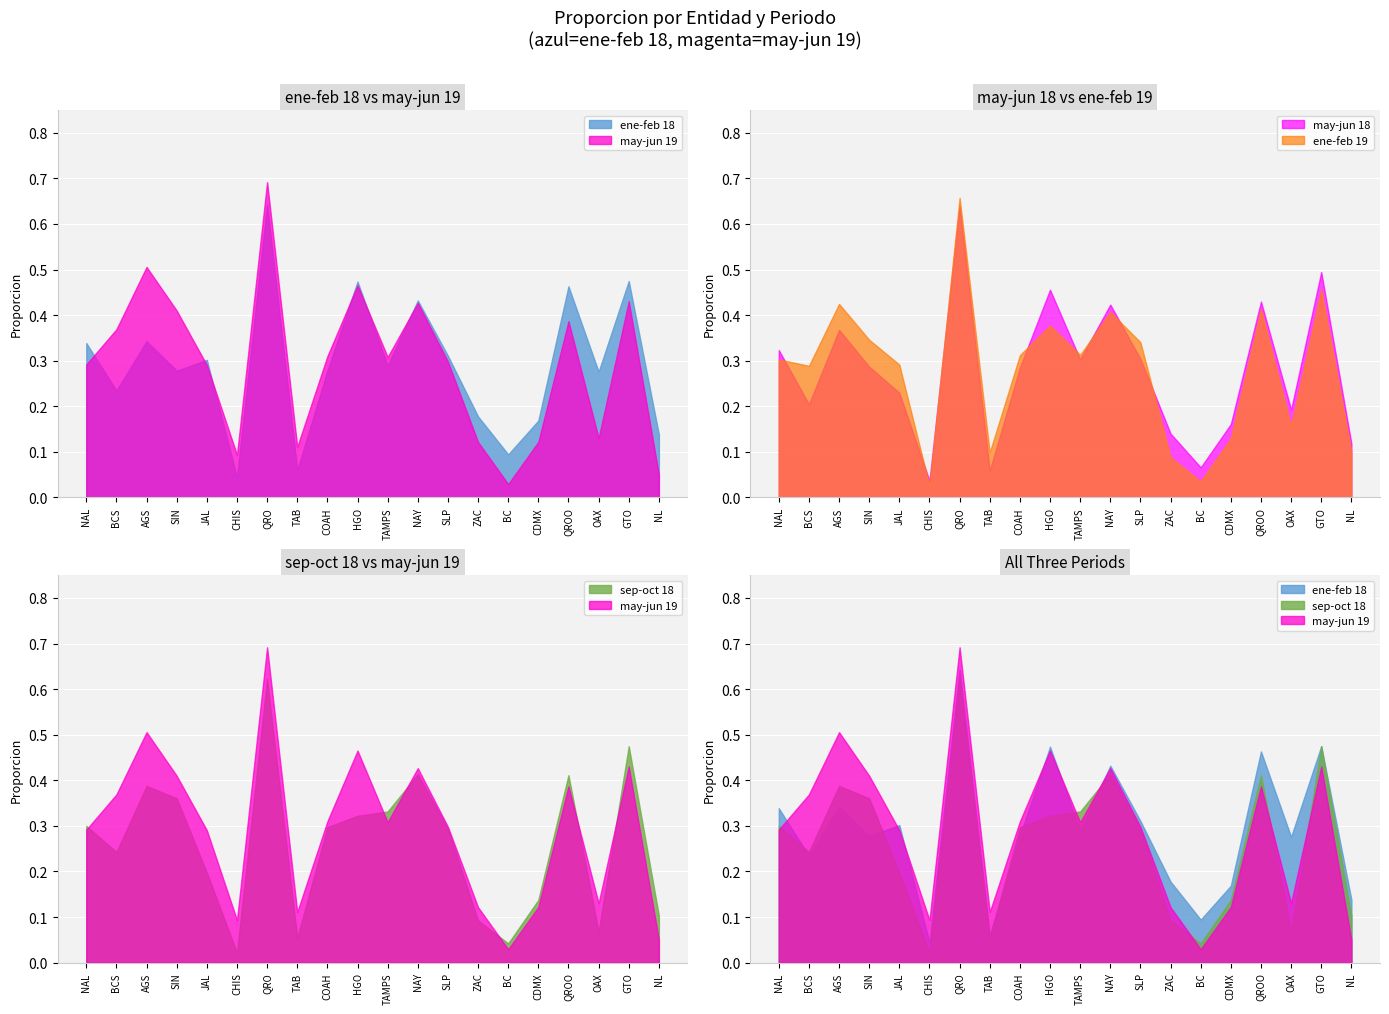

Reading left to right, extract all data points from this chart.

ene-feb 18: 0.3	0.2	0.3	0.3	0.3	0.0	0.6	0.1	0.3	0.5	0.3	0.4	0.3	0.2	0.1	0.2	0.5	0.3	0.5	0.1
may-jun 18: 0.3	0.2	0.4	0.3	0.2	0.0	0.6	0.1	0.3	0.5	0.3	0.4	0.3	0.1	0.1	0.2	0.4	0.2	0.5	0.1
sep-oct 18: 0.3	0.2	0.4	0.4	0.2	0.0	0.6	0.1	0.3	0.3	0.3	0.4	0.3	0.1	0.0	0.1	0.4	0.1	0.5	0.1
ene-feb 19: 0.3	0.3	0.4	0.3	0.3	0.0	0.7	0.1	0.3	0.4	0.3	0.4	0.3	0.1	0.0	0.1	0.4	0.2	0.5	0.1
may-jun 19: 0.3	0.4	0.5	0.4	0.3	0.1	0.7	0.1	0.3	0.5	0.3	0.4	0.3	0.1	0.0	0.1	0.4	0.1	0.4	0.1